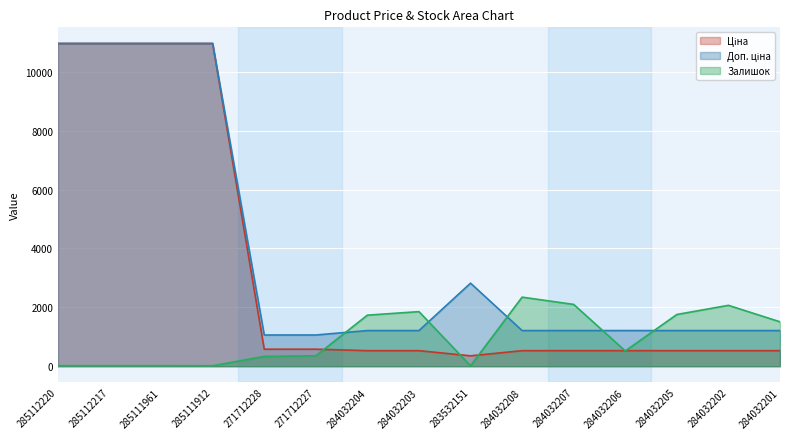

What is the minimum value shown in the chart?

15.0